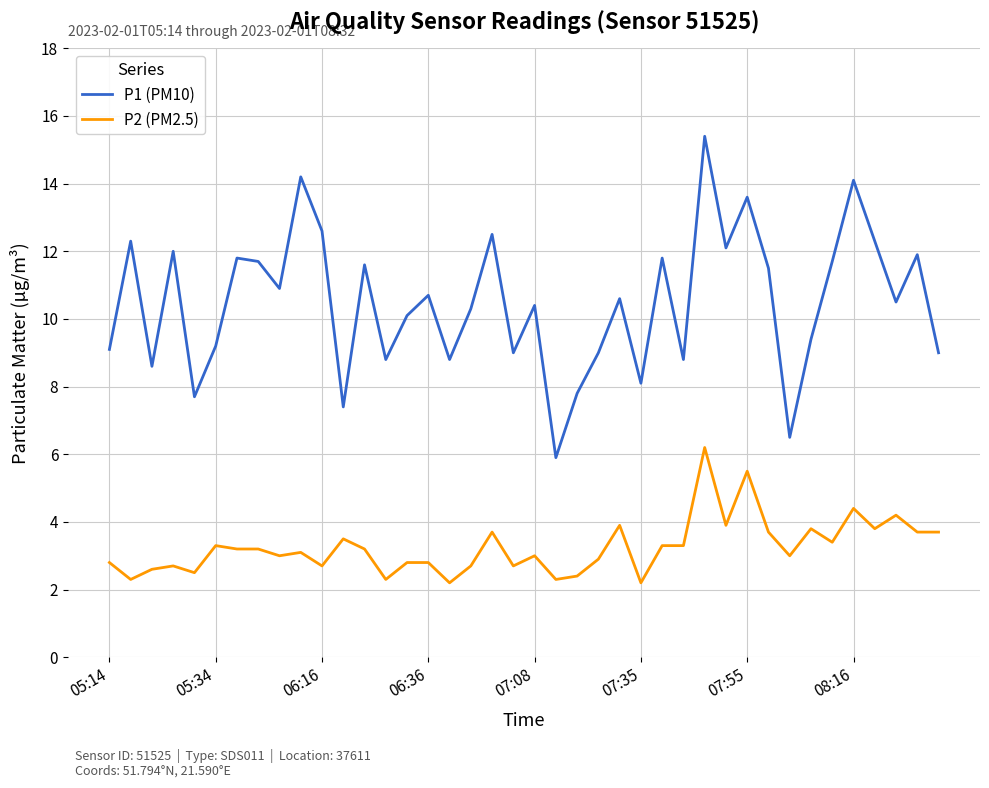

Rank the series by their average value, from lowest to highest.

P2 (PM2.5), P1 (PM10)